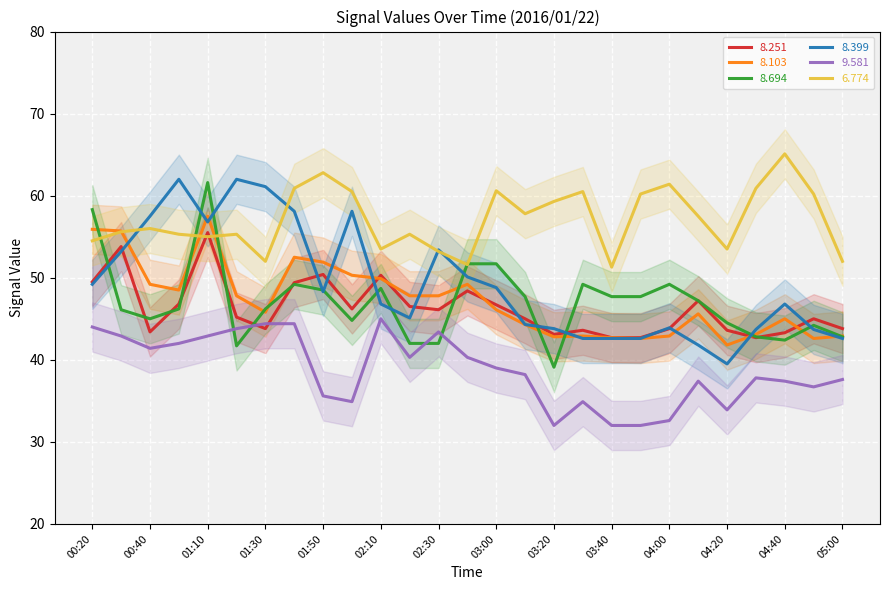

What are all the series names shown in the legend?

  8.251,   8.103,   8.694,   8.399,   9.581,   6.774